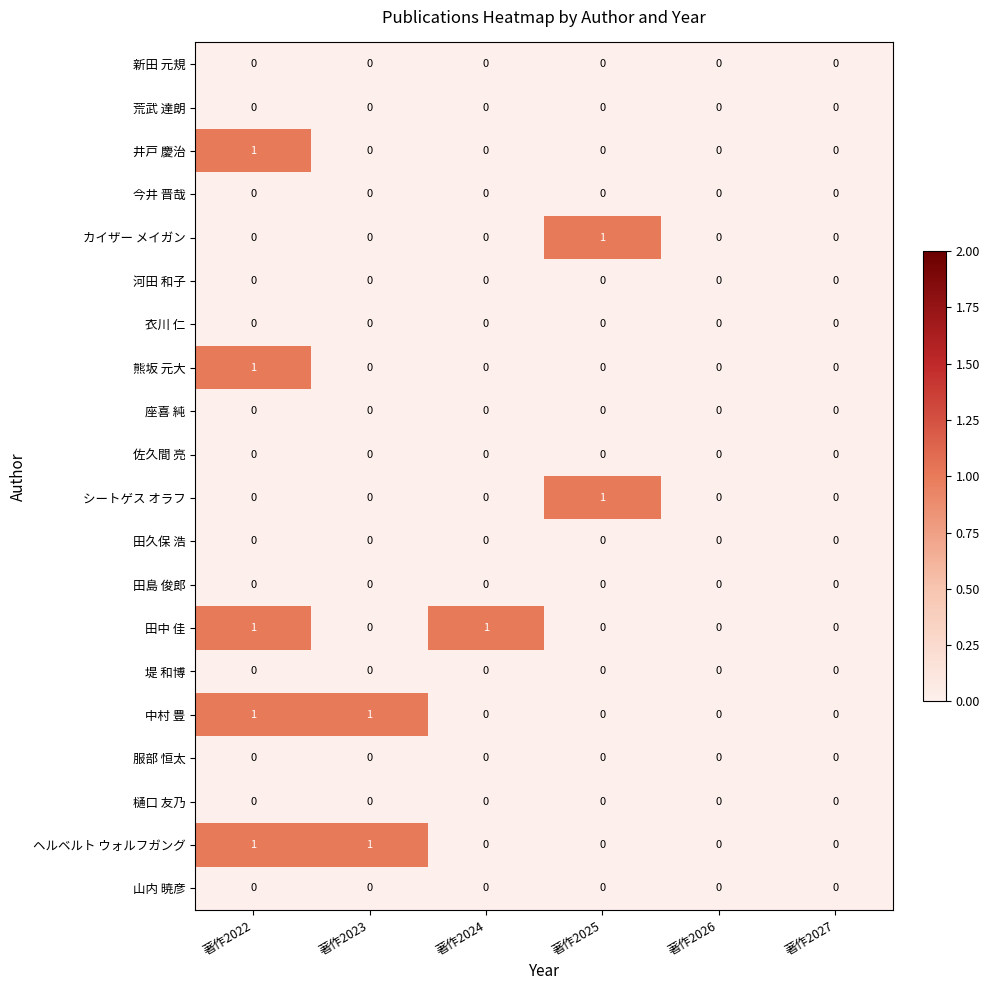

Is it true that 服部 恒太 equals 0 at 著作2022?

True